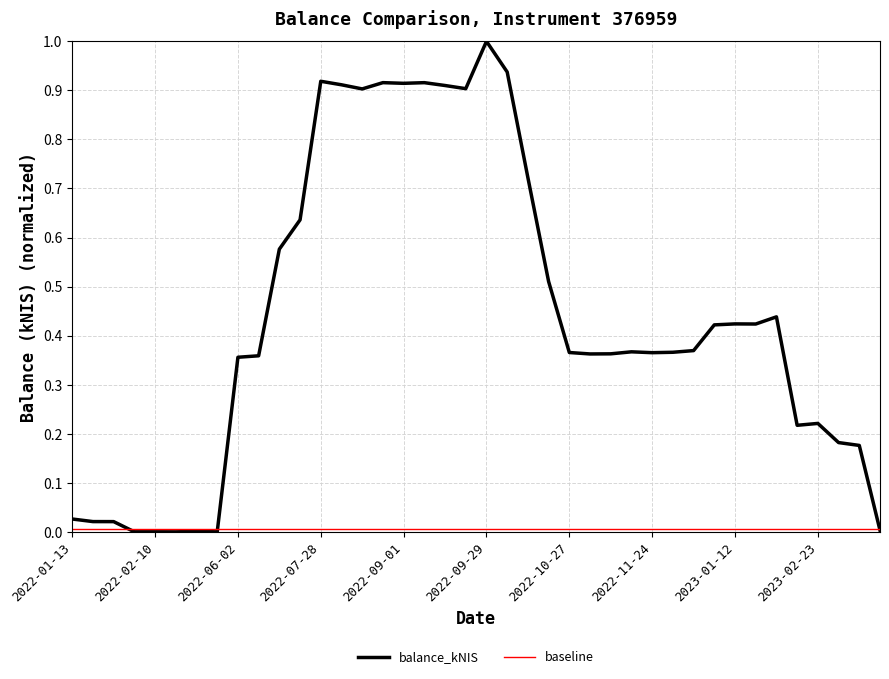

Which series has the largest total across all categories?

balance_kNIS